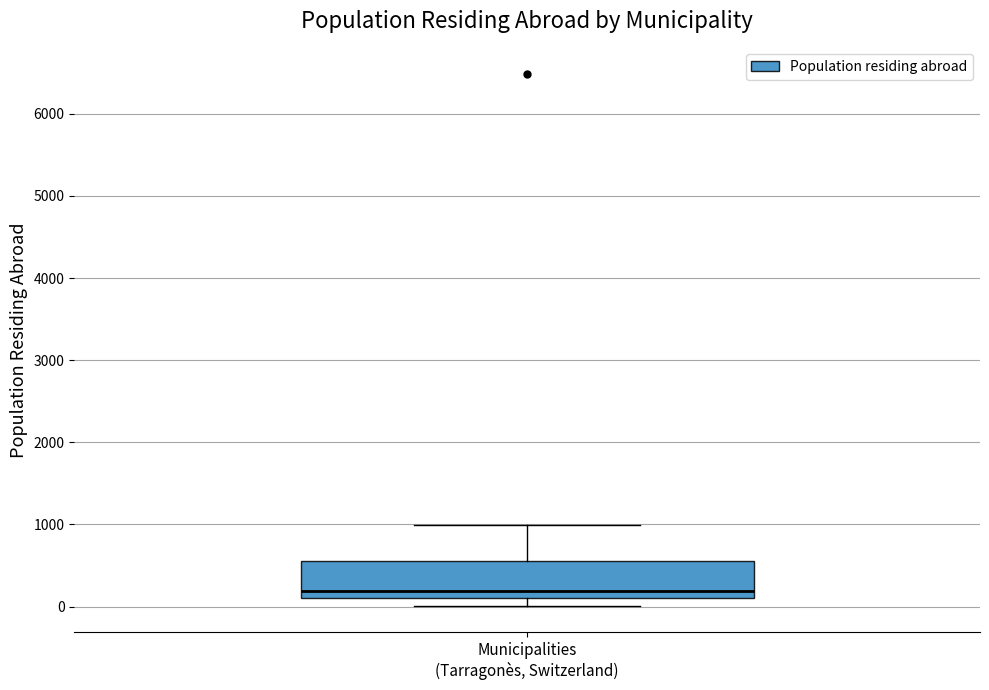

Transcribe this box plot: give where the median line is, the range the box spans, and where the two whiskers end, as read against the y-axis. The values are not printed on the chart, so give them approximately, as read against the axis.

median 200, box 100 to 600, whiskers 0 to 1000